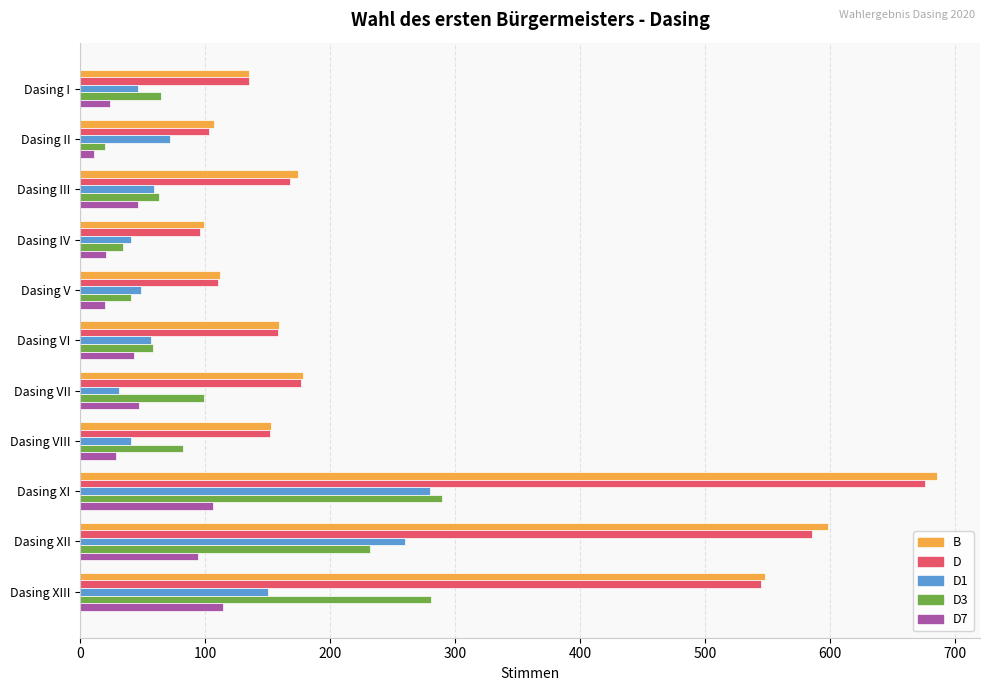

At which category does the chart reach its peak across all series?

Dasing XI